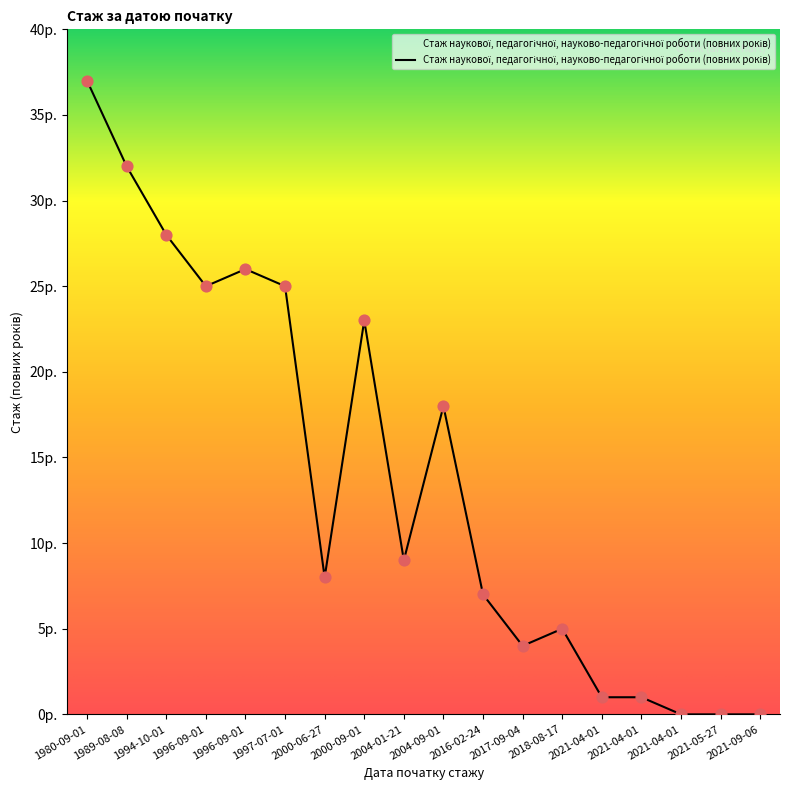

What is the ratio of the value at 1994-10-01 to the value at 2004-09-01?

1.6